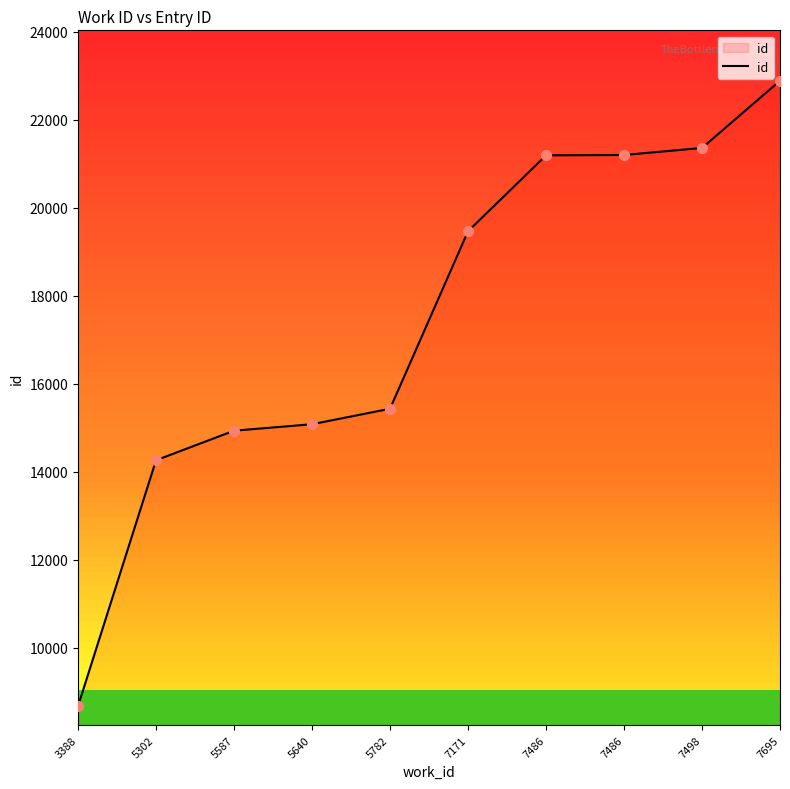

Approximately how many times larger is the value at 5640 compared to 7498?

0.7